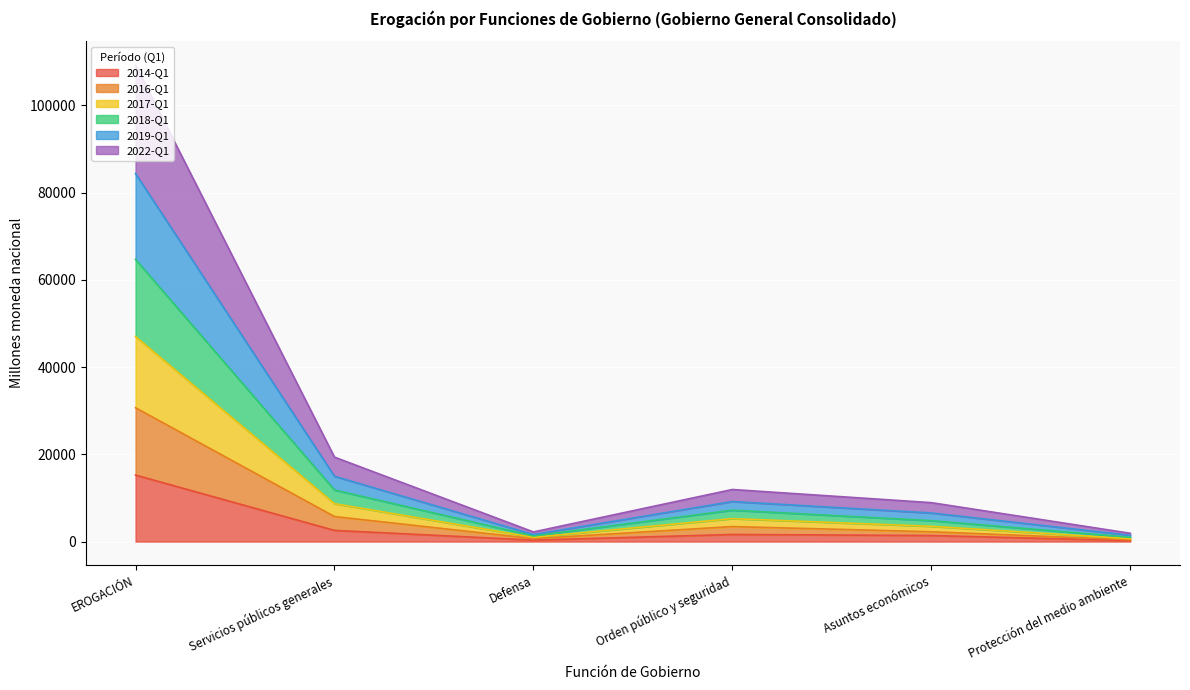

What is the maximum value for 2014-Q1?

15247.4